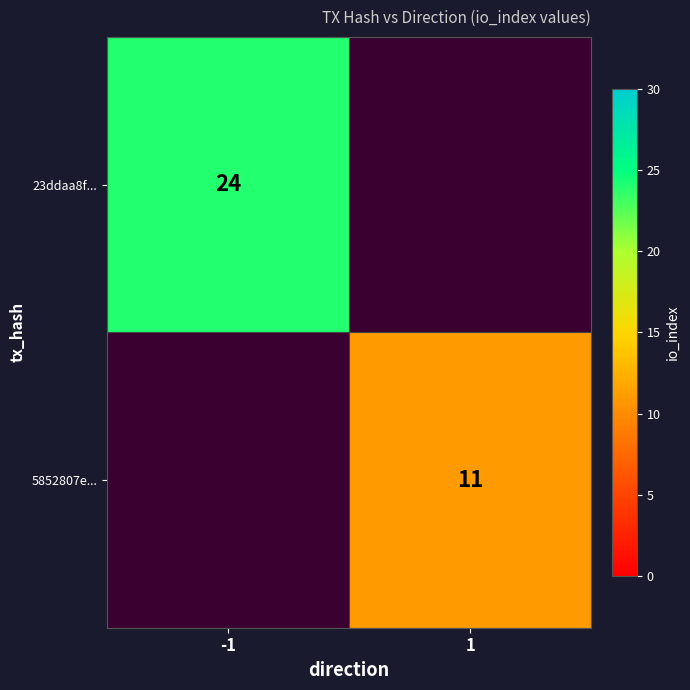

Is the value of 23ddaa8f... at -1 greater than the value of 5852807e... at 1?

Yes